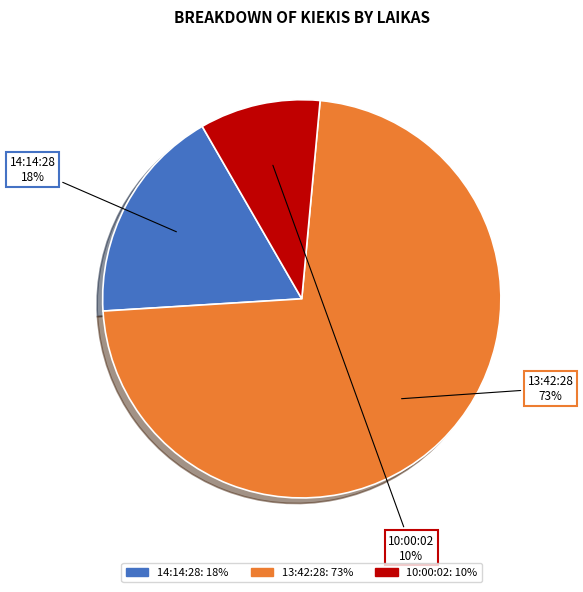

True or false: 14:14:28 accounts for 25% of the total.

False